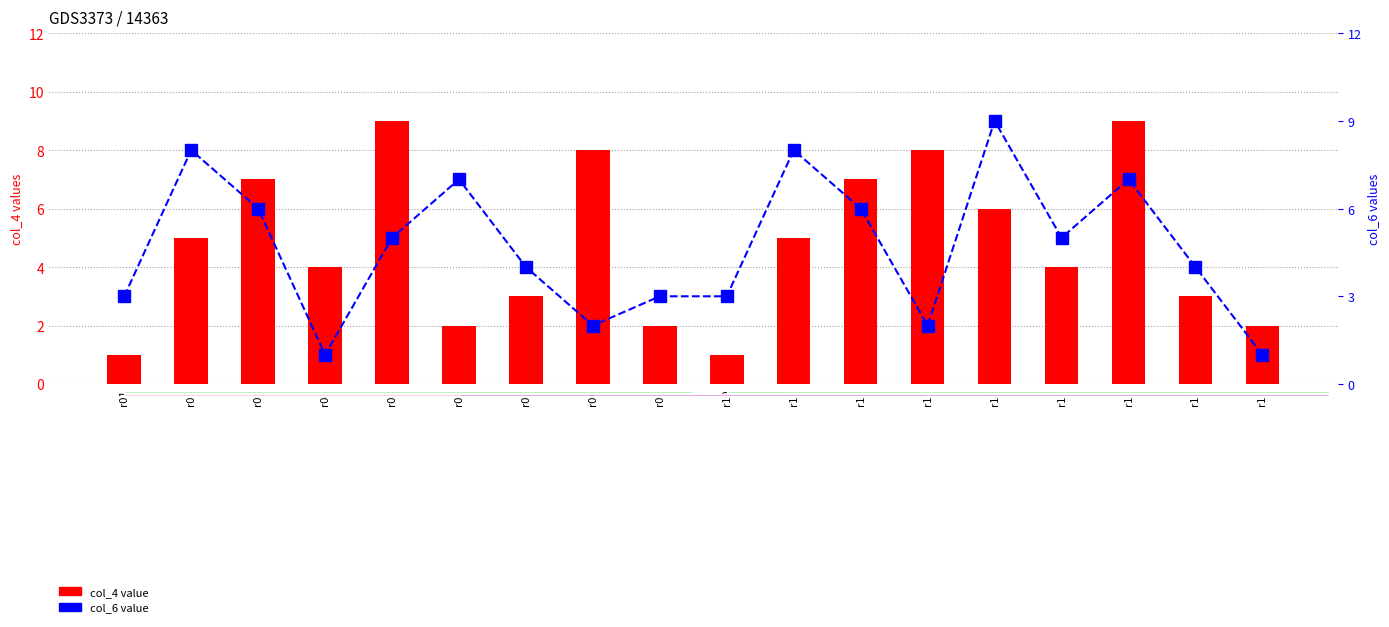

At which category is the sum across all series the highest?

r16